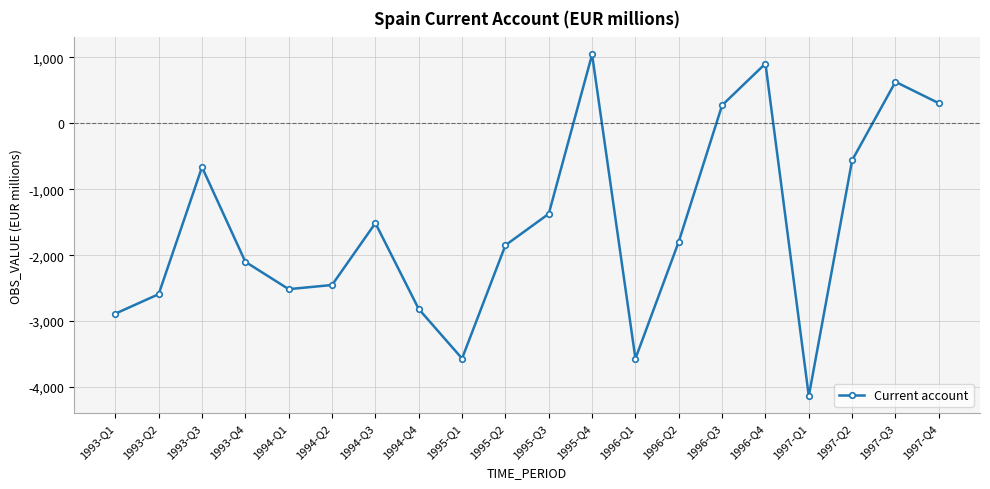

The chart shows a value of -956 at 1997-Q2. True or false?

False